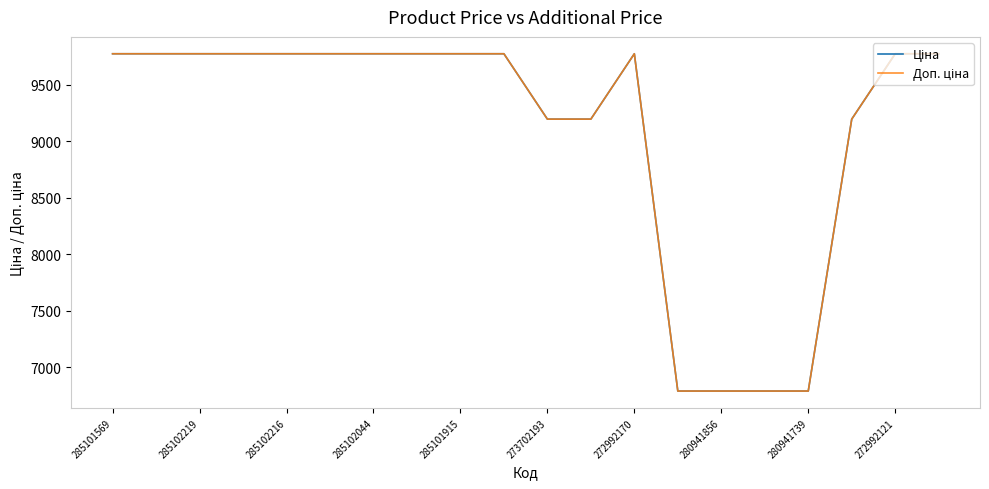

Does the chart have visible grid lines?

No